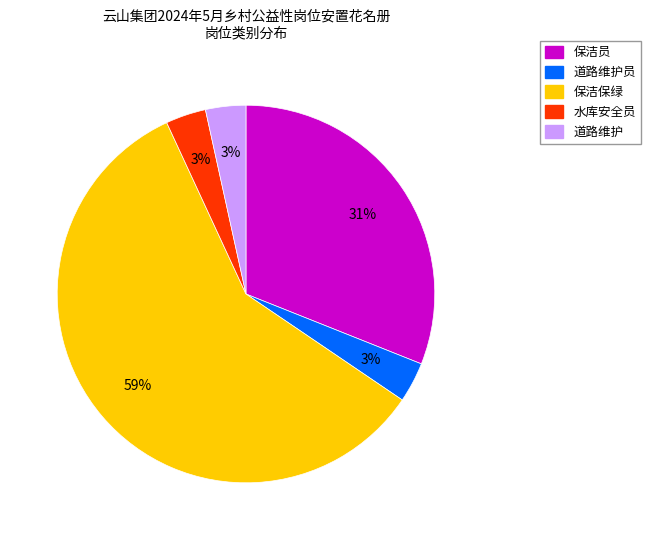

Is there any slice that represents more than half of the pie?

Yes